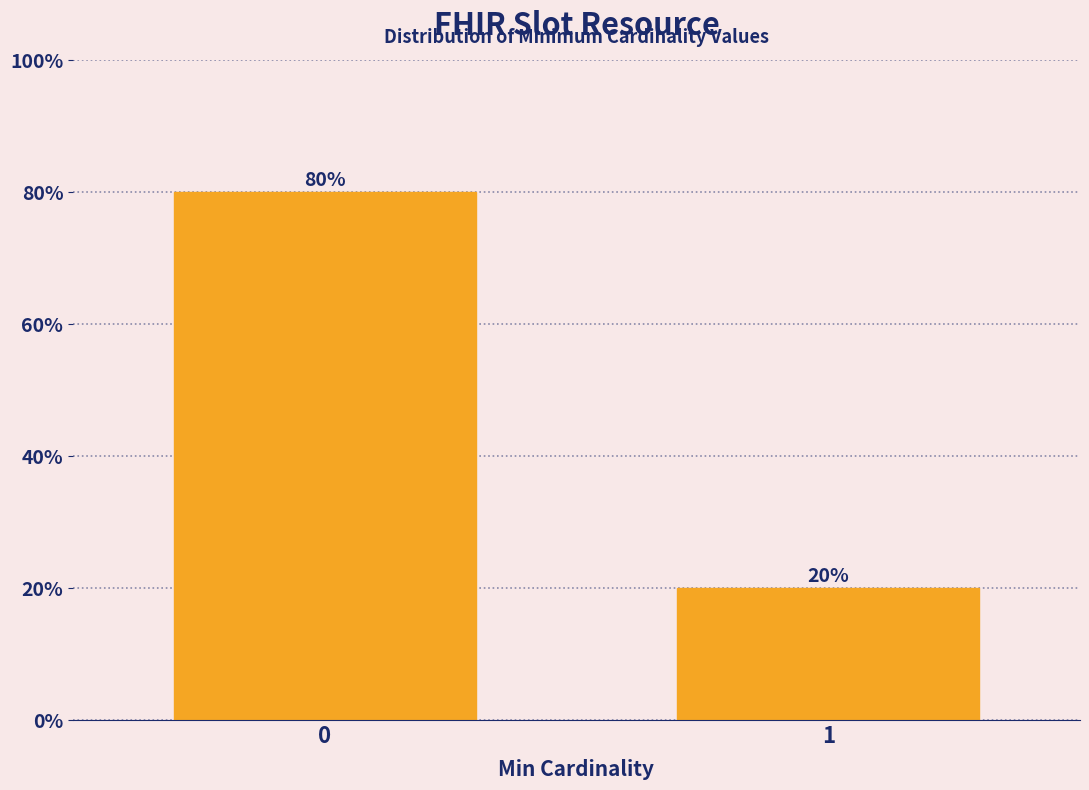

Reading left to right, what are all the values shown in this chart?

0=80	1=20